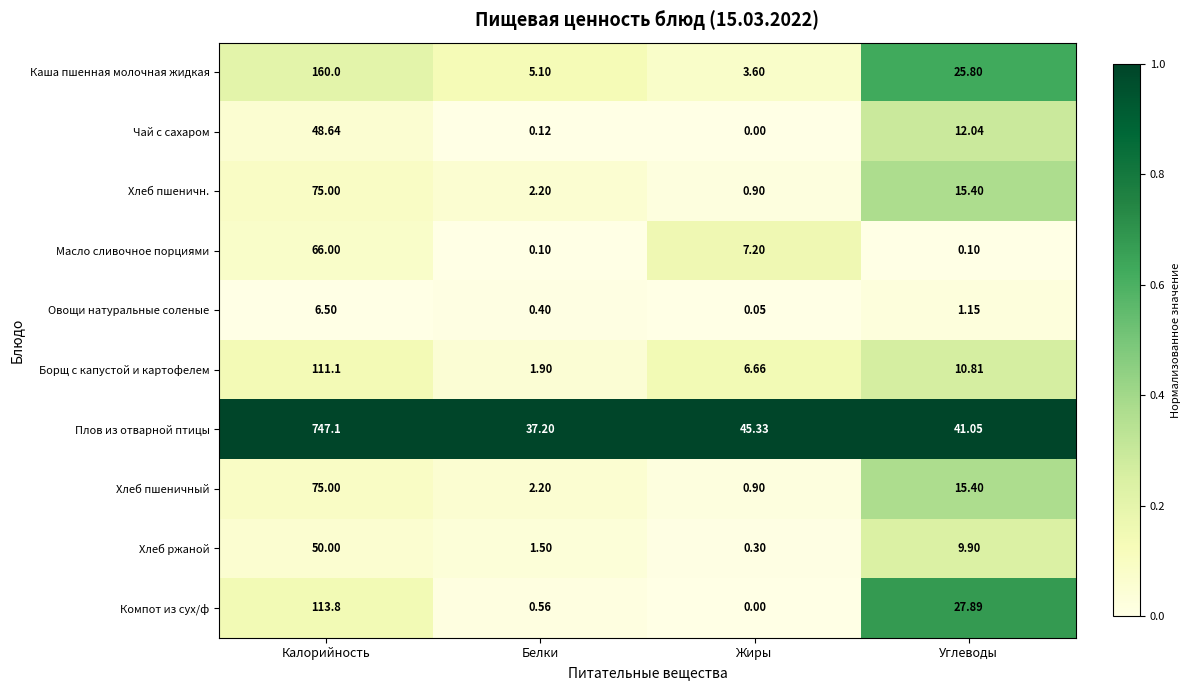

At which category is the sum across all series the highest?

Калорийность